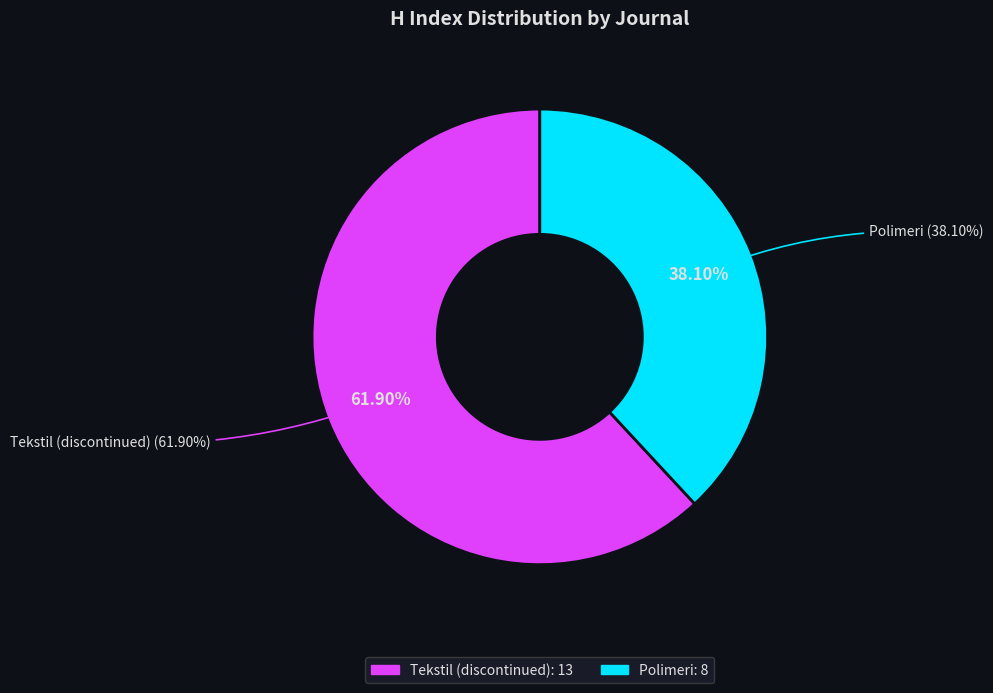

How many slices are in this pie chart?

2